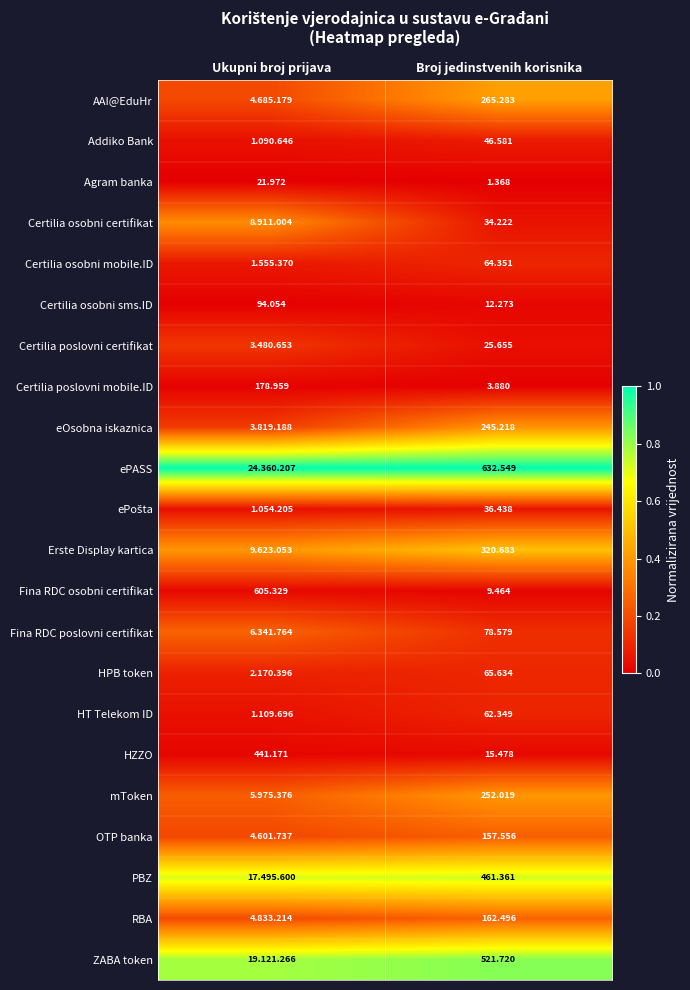

Rank the categories by Certilia osobni sms.ID value from highest to lowest.

Ukupni broj prijava, Broj jedinstvenih korisnika